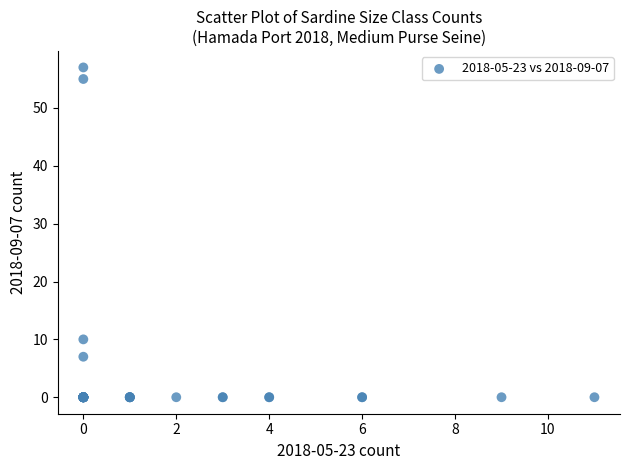

What Y value in the scatter plot is closest to 28?

10